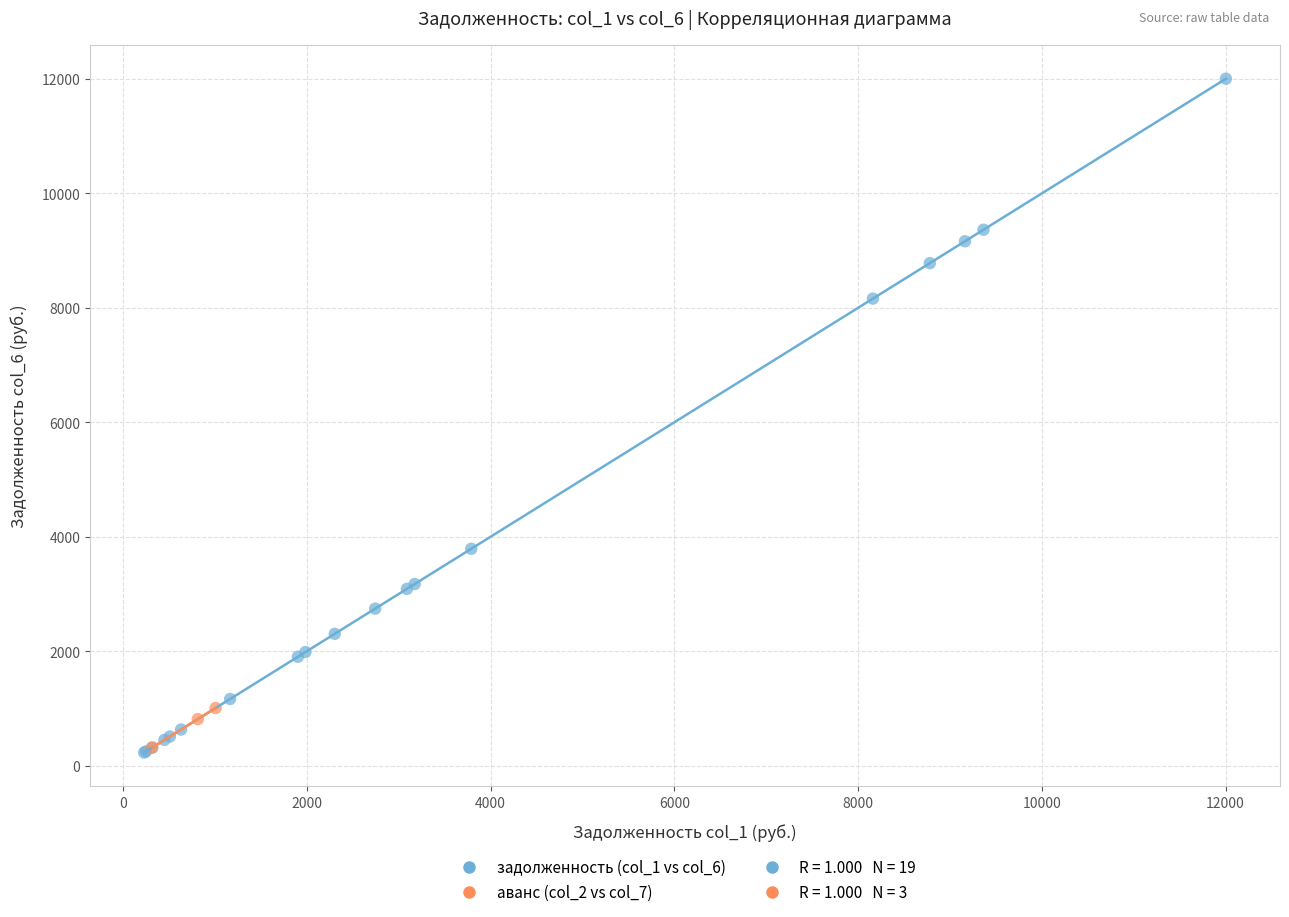

Which series contains the highest Y value?

задолженность (col_1 vs col_6)